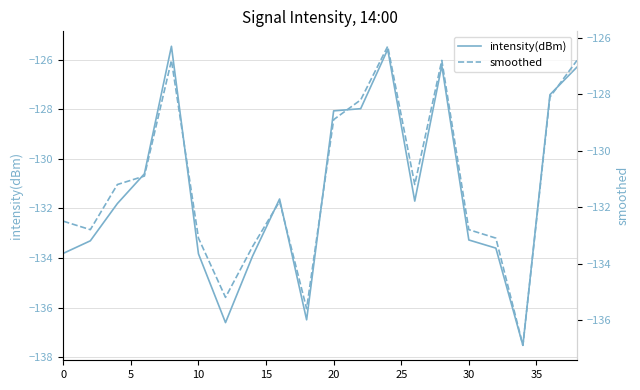

True or false: intensity(dBm) has a value of -224.0 at 30.

False